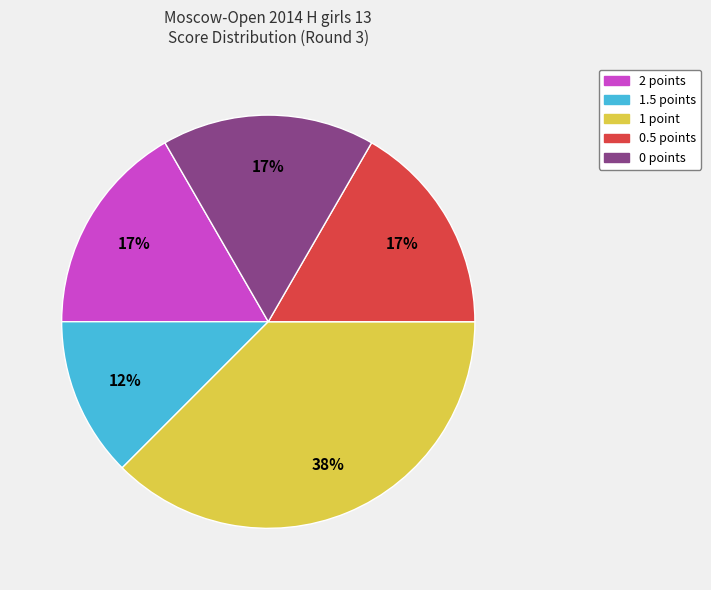

To the nearest percent, what is the average slice percentage?

20%